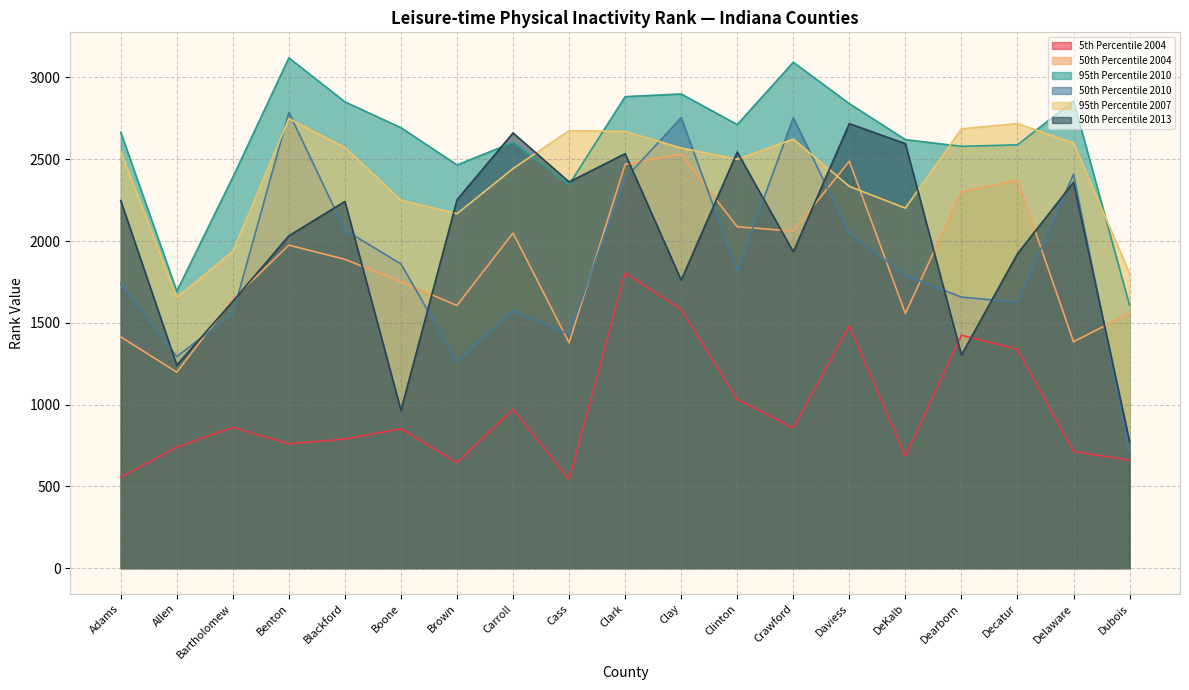

What is the sum of the 95th Percentile 2007 values at Bartholomew and Brown?

4104